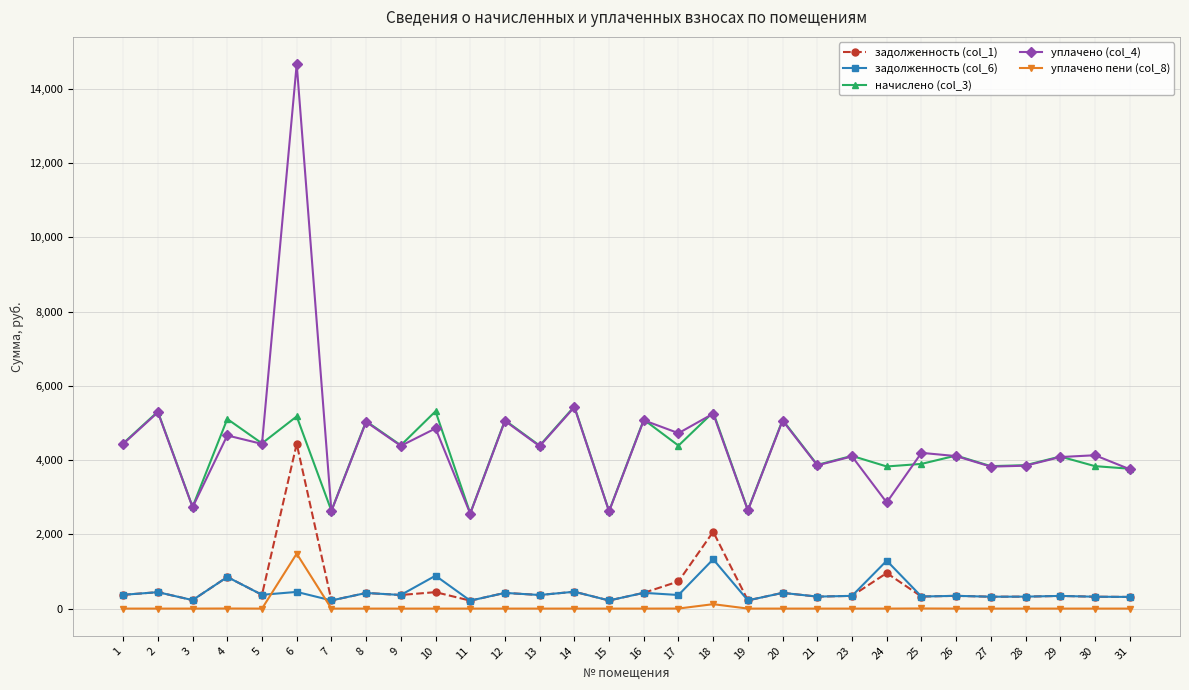

True or false: задолженность (col_1) and уплачено (col_4) cross at least once.

False